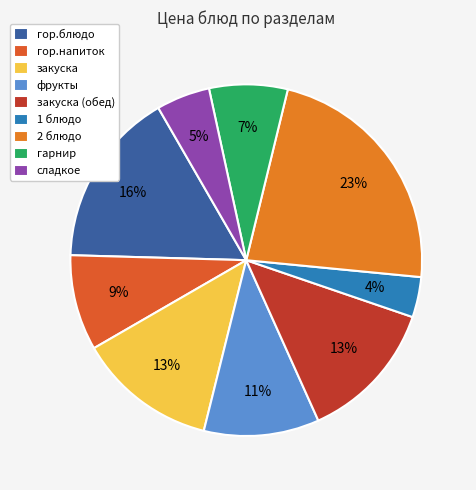

Which slice is the smallest?

1 блюдо